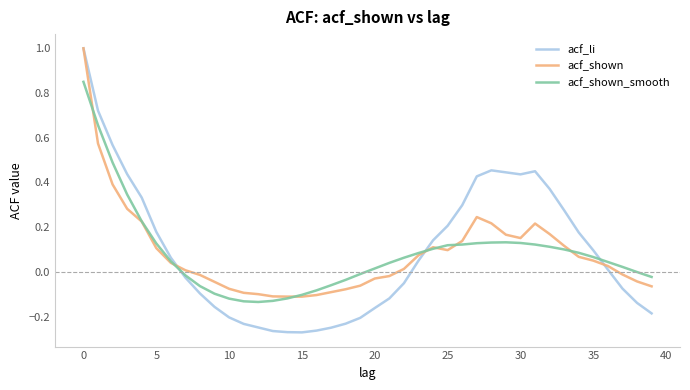

What is the highest value of the acf_li series?

1.0